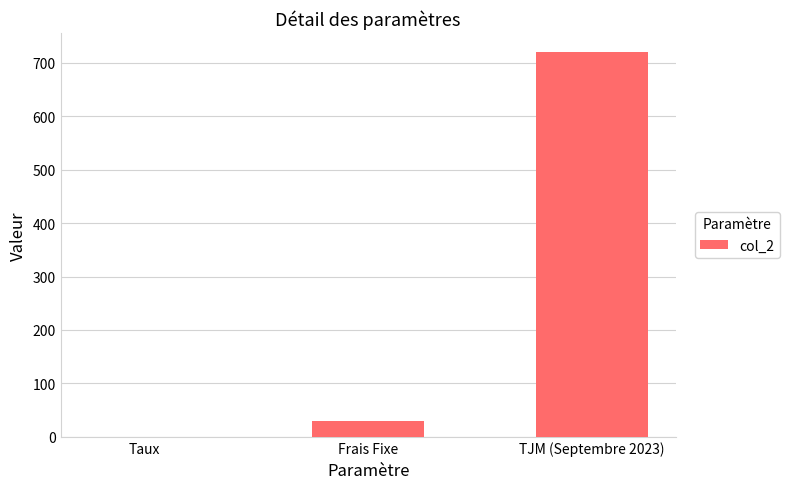

What is the sum of the values at TJM (Septembre 2023) and Frais Fixe?

750.0